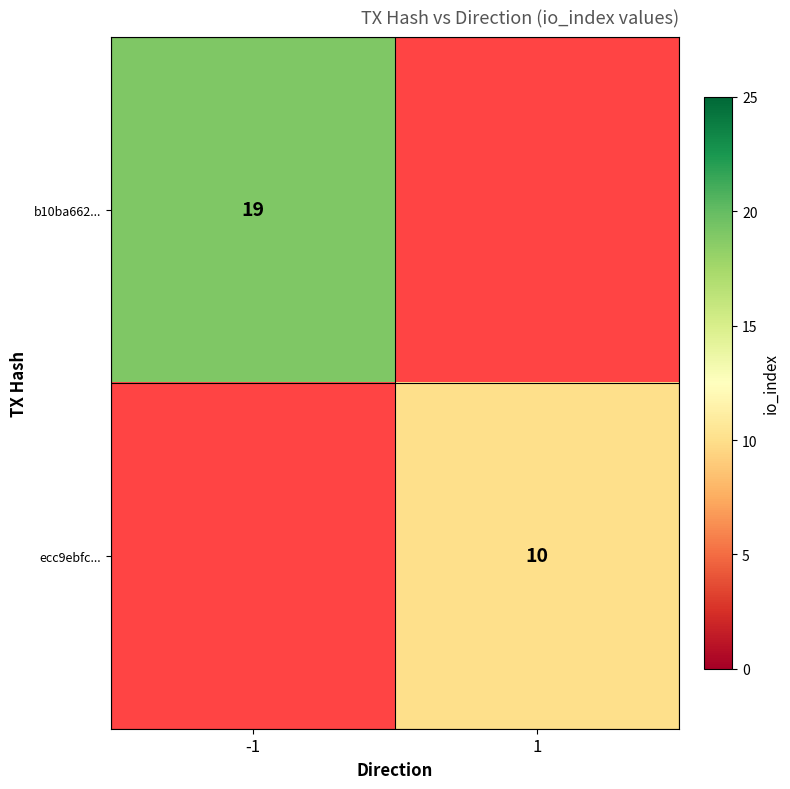

The value of ecc9ebfc... at 1 is 10. True or false?

True